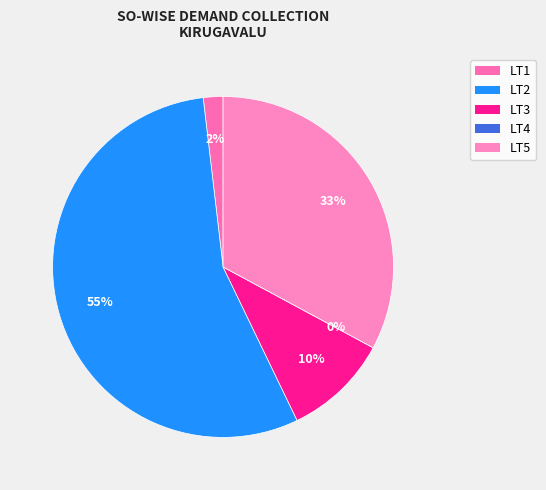

What percentage is the LT2 slice, to the nearest percent?

55%